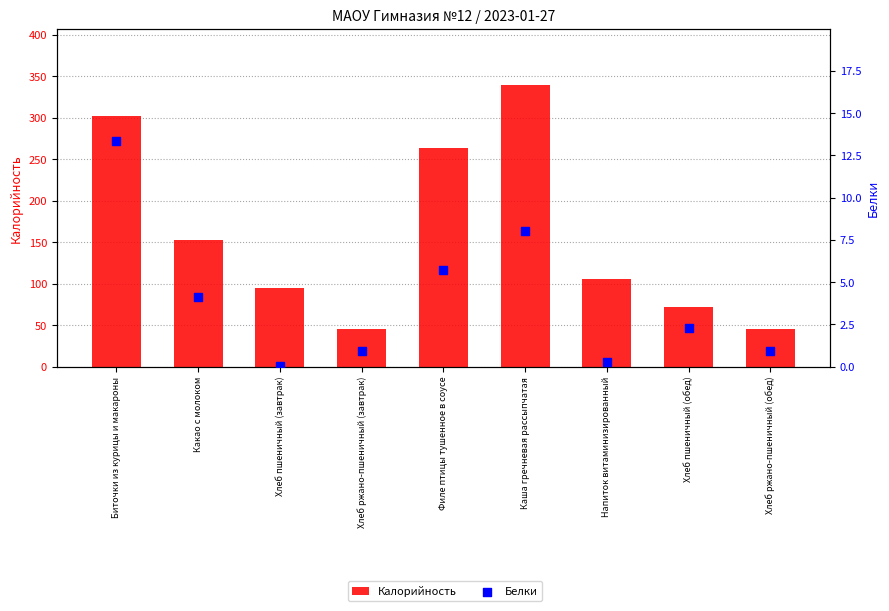

At how many categories does at least one series exceed 189?

3